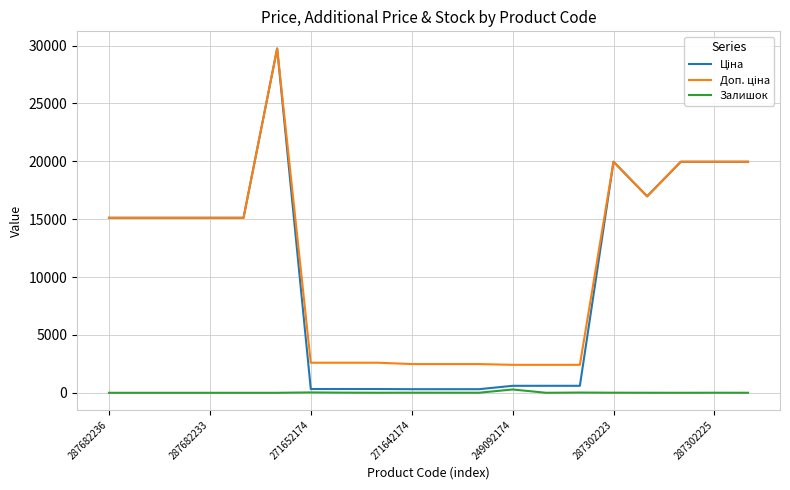

Is this an area chart (filled region under the line)?

No